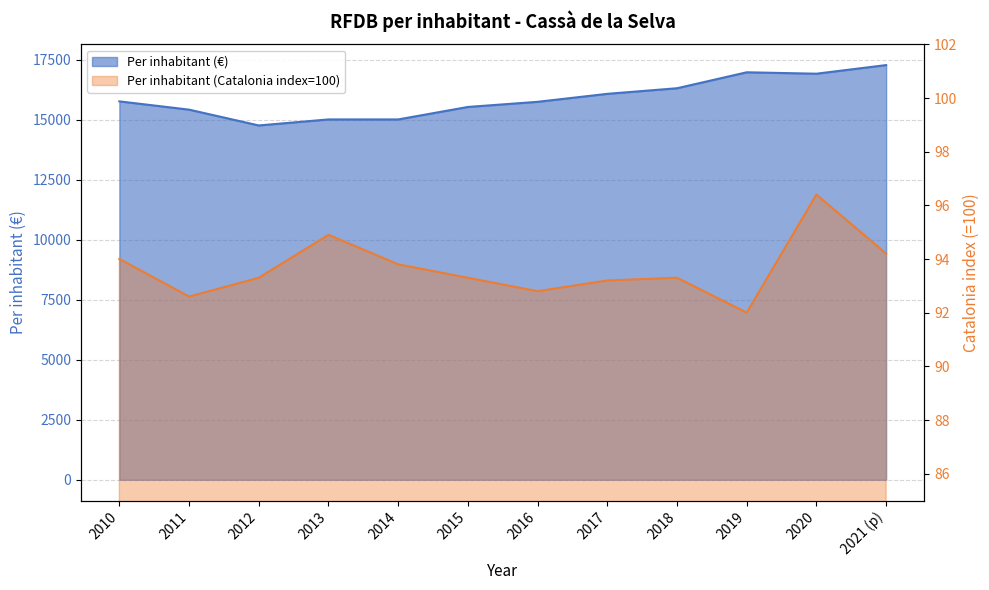

What is the label of the 11th point from the right?

2011